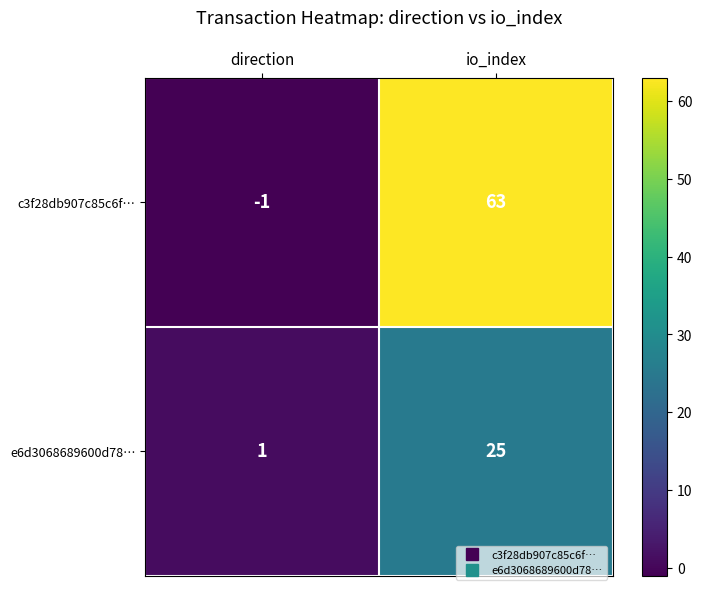

Is it true that c3f28db907c85c6f… equals 98 at io_index?

False